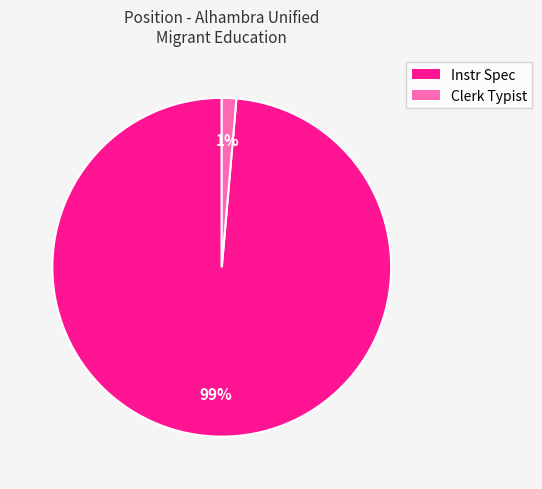

Which has a higher value, Clerk Typist or Instr Spec?

Instr Spec